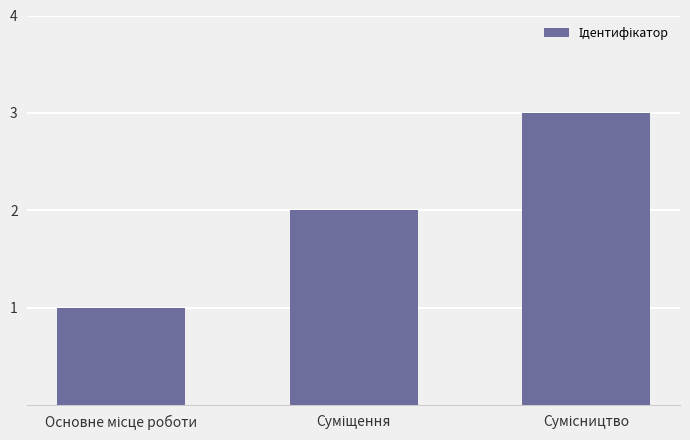

How many data points are less than 2?

1